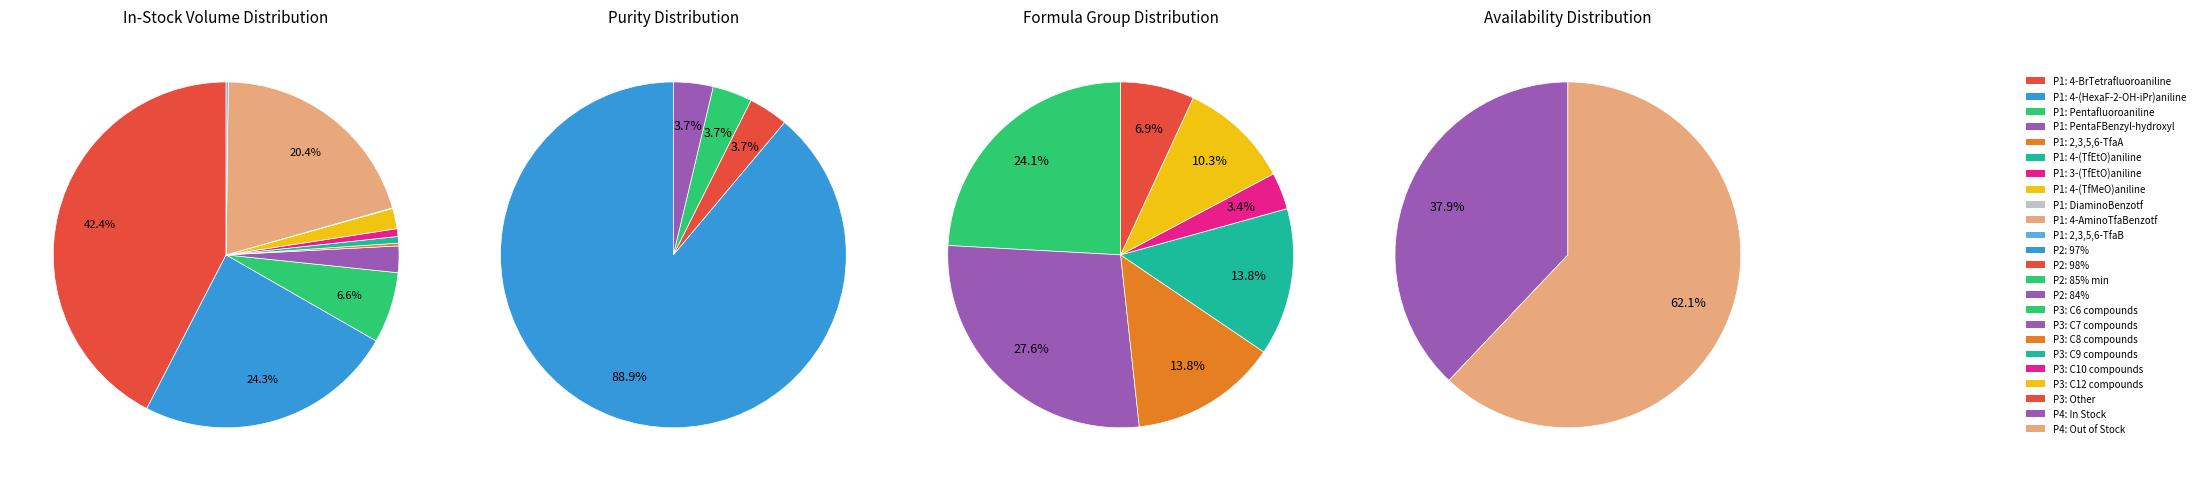

The 2 slice represents 23% of the pie. True or false?

False